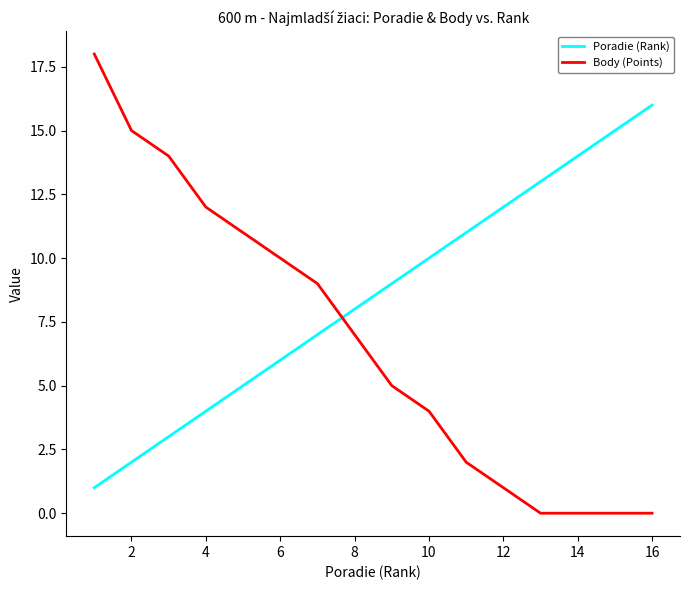

Which series has the largest total across all categories?

Poradie (Rank)